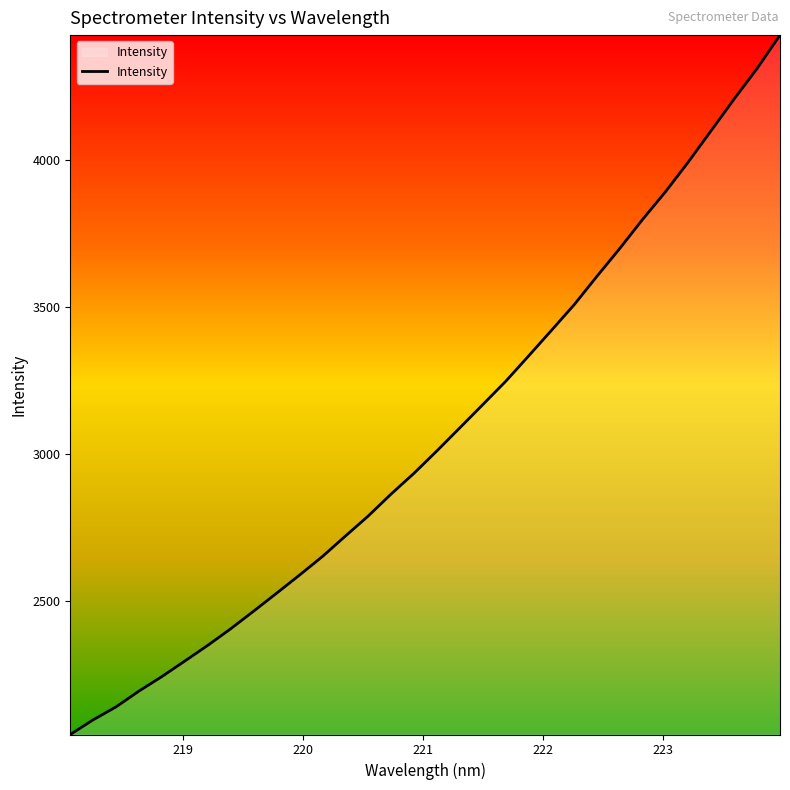

What is the difference between the maximum and minimum values?

2379.4